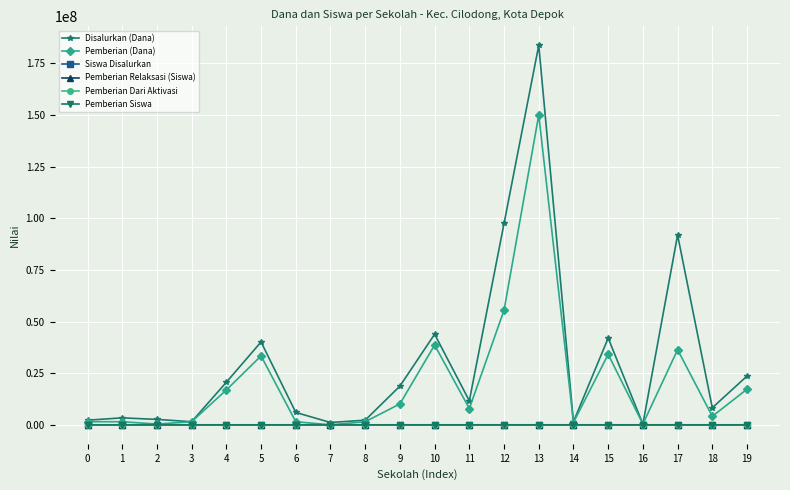

What value does the Disalurkan (Dana) series have at 7, to the nearest 10?

1125000